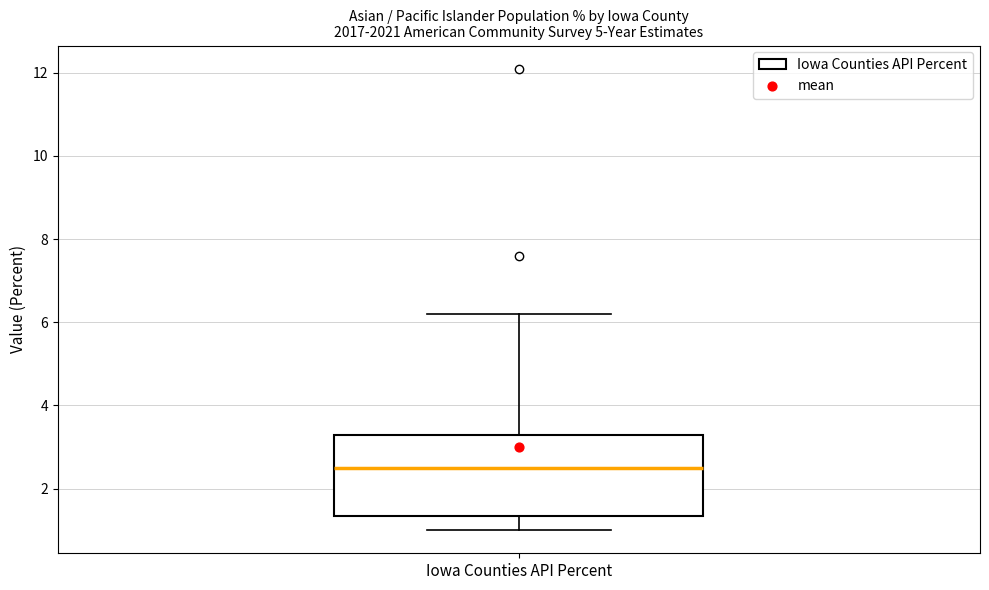

Where does the median line of the box for Iowa Counties API Percent sit on the y-axis? The values are not printed on the chart, so give them approximately, as read against the axis.

2.6